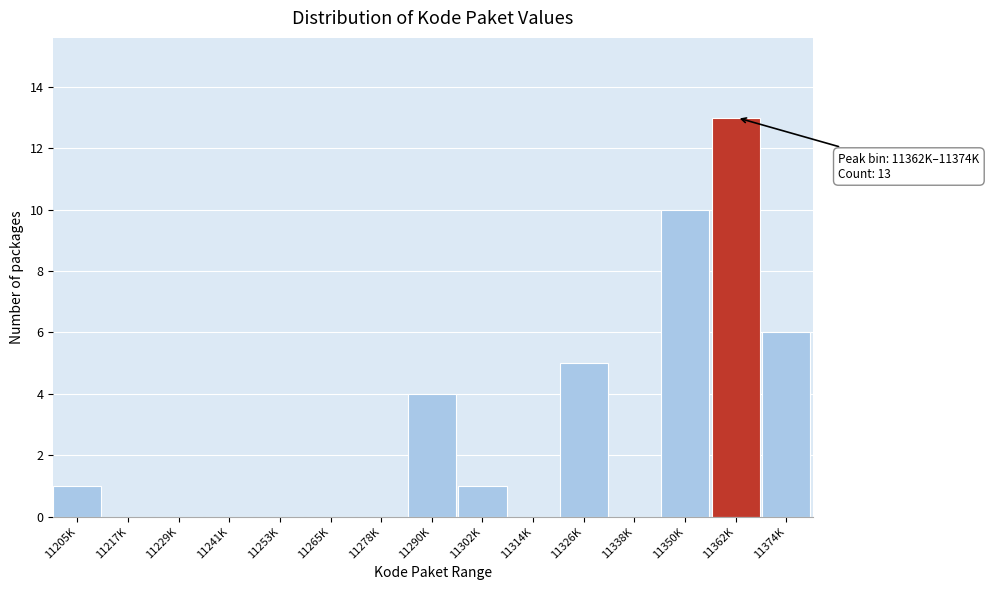

Reading left to right, transcribe all the data shown in this chart.

11205K=1	11217K=0	11229K=0	11241K=0	11253K=0	11265K=0	11278K=0	11290K=4	11302K=1	11314K=0	11326K=5	11338K=0	11350K=10	11362K=13	11374K=6